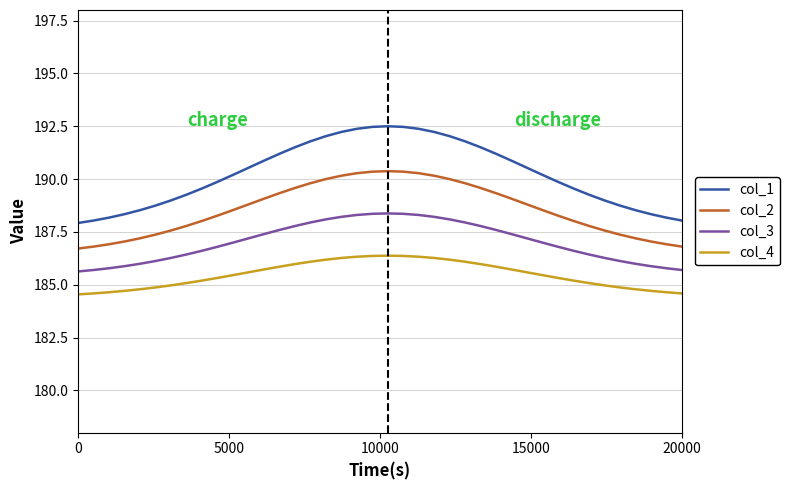

What is the maximum value for col_3?

188.4